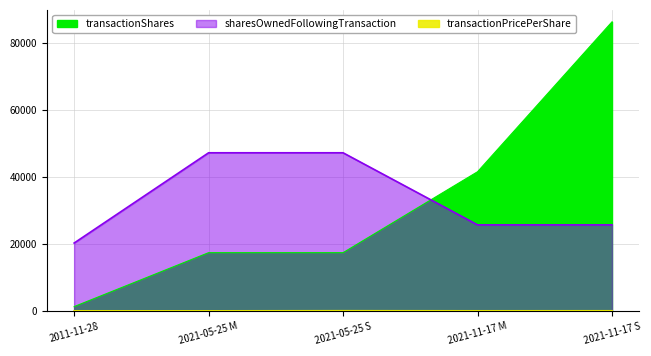

Count the transactionShares values in the range 17425 to 41616.

3